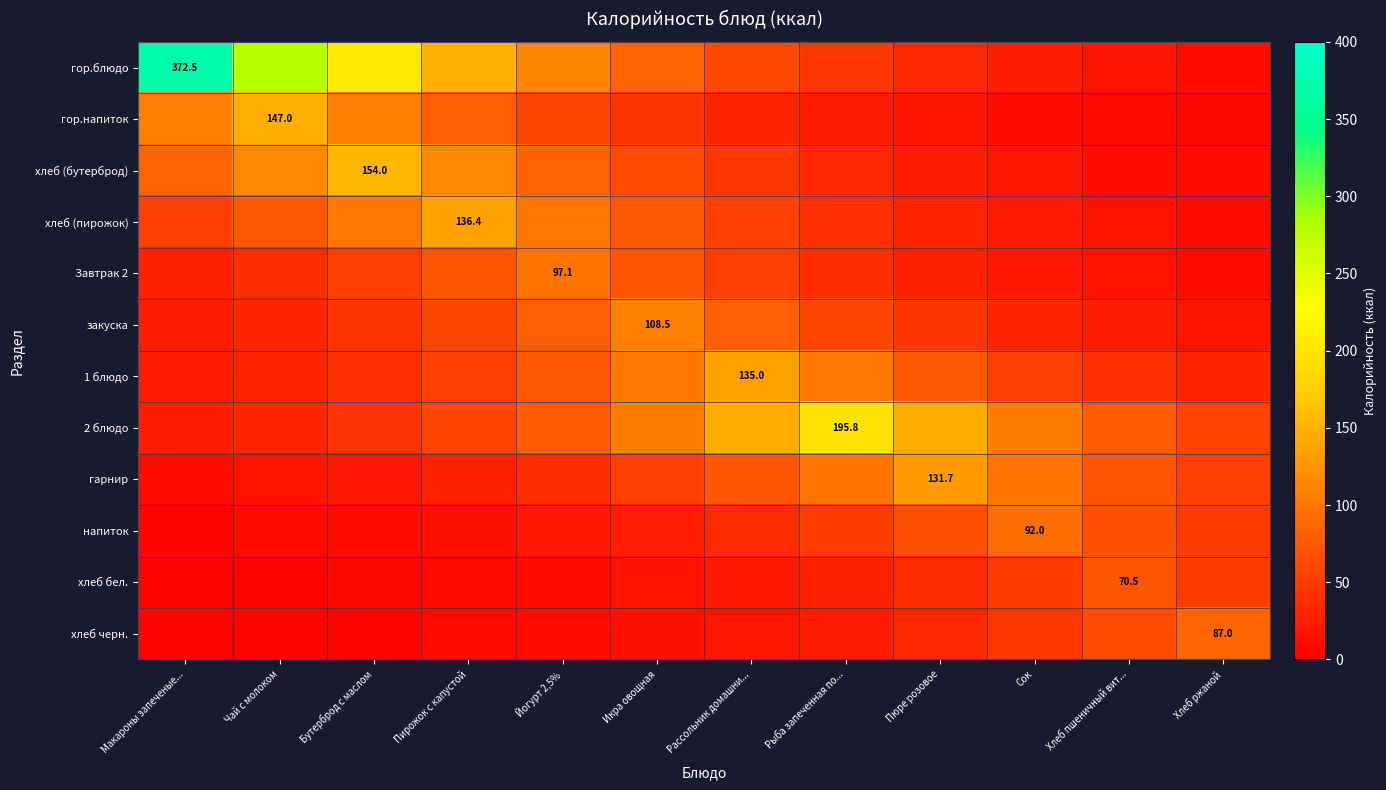

Is it true that хлеб (пирожок) equals 101.1 at Йогурт 2,5%?

True